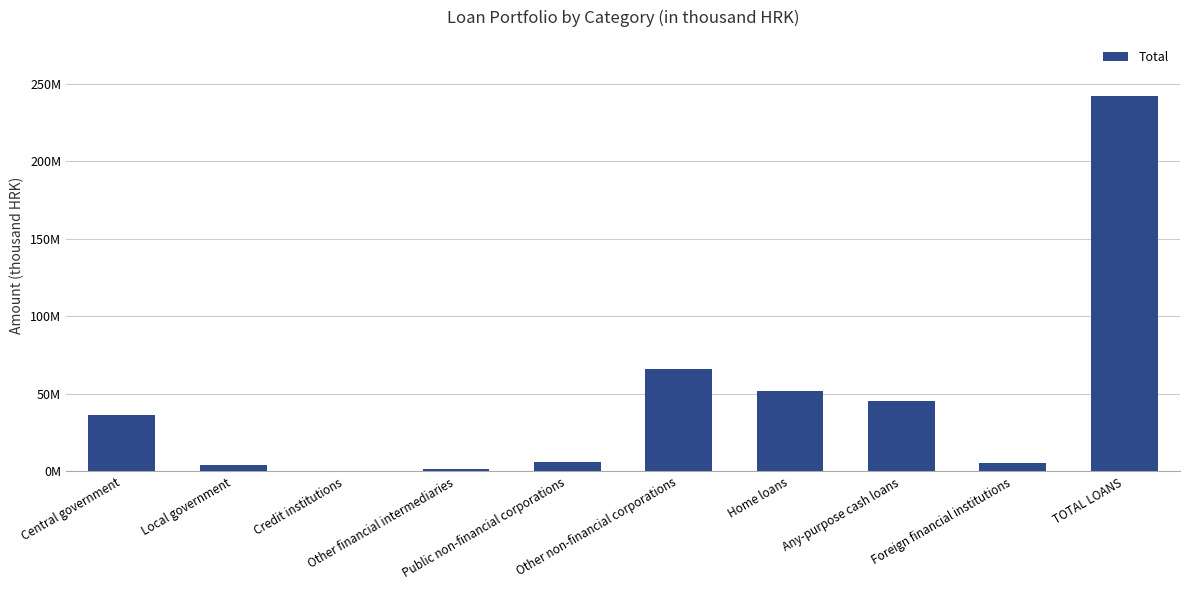

Reading left to right, transcribe all the data shown in this chart.

Central government=36214715	Local government=4373438	Credit institutions=539396	Other financial intermediaries=1856968	Public non-financial corporations=5831068	Other non-financial corporations=66242328	Home loans=51940082	Any-purpose cash loans=45390843	Foreign financial institutions=5144342	TOTAL LOANS=241885189